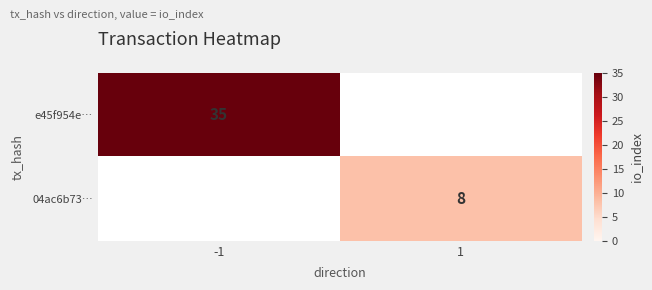

Is the value of 04ac6b73… at 1 greater than the value of e45f954e… at -1?

No